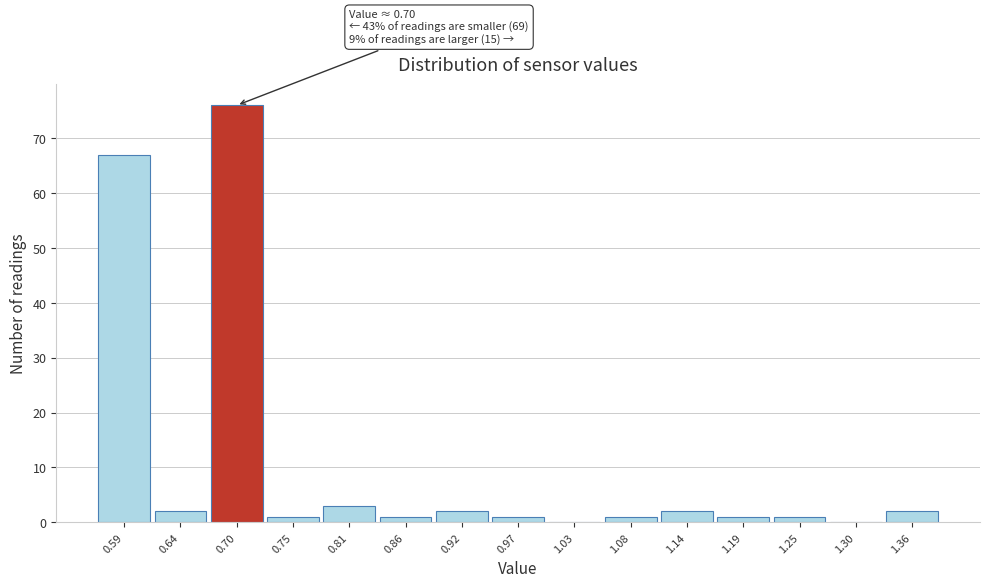

Reading right to left, list all the values displayed in this chart.

1.36=2	1.30=0	1.25=1	1.19=1	1.14=2	1.08=1	1.03=0	0.97=1	0.92=2	0.86=1	0.81=3	0.75=1	0.70=76	0.64=2	0.59=67